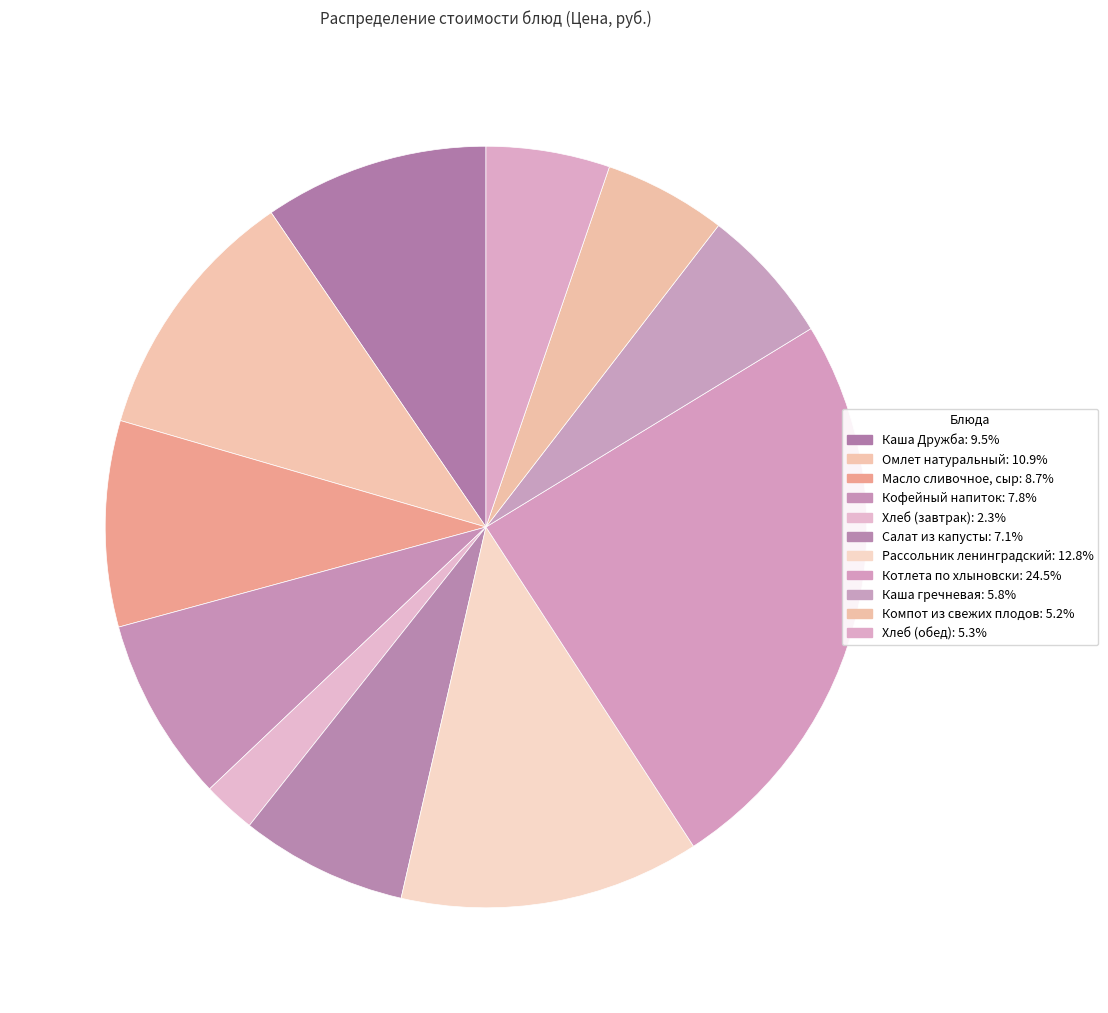

Count the number of slices in the pie.

11